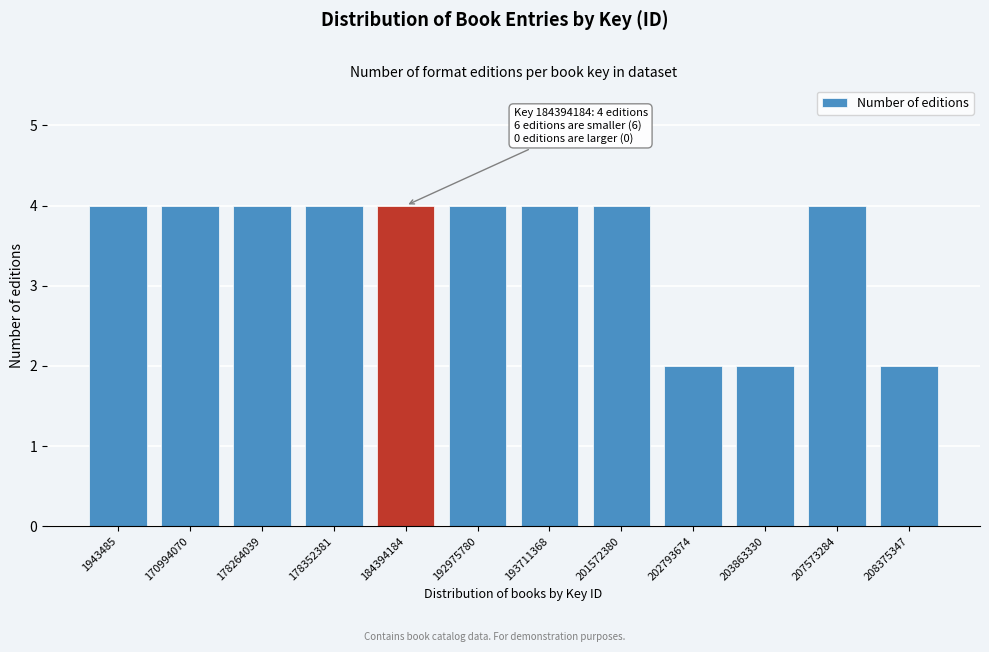

Reading right to left, transcribe all the data shown in this chart.

208375347=2	207573284=4	203863330=2	202793674=2	201572380=4	193711368=4	192975780=4	184394184=4	178352381=4	178264039=4	170994070=4	1943485=4